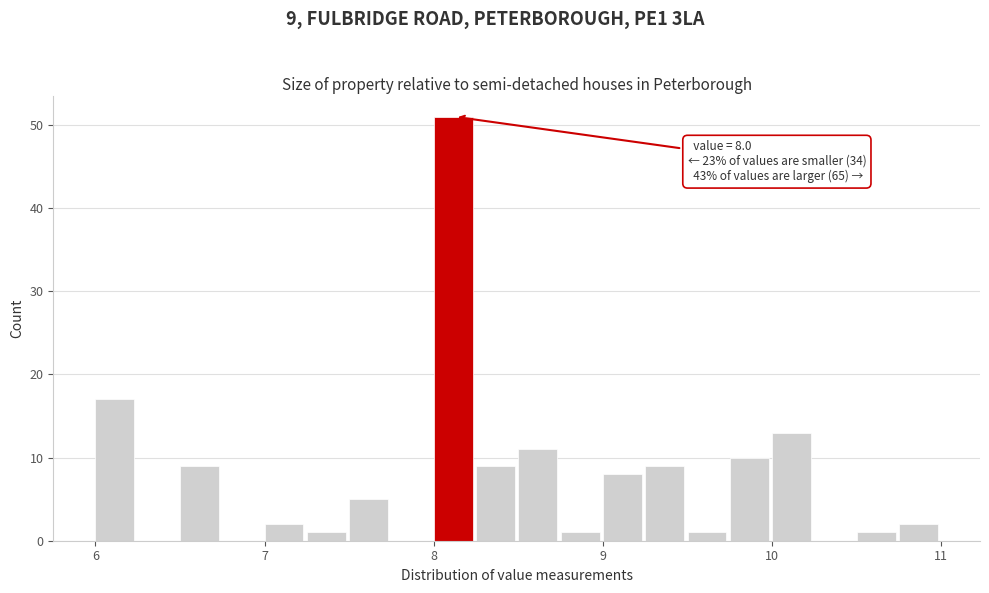

Read against the x-axis, roughly where is the centre of the tallest bar?

8.1